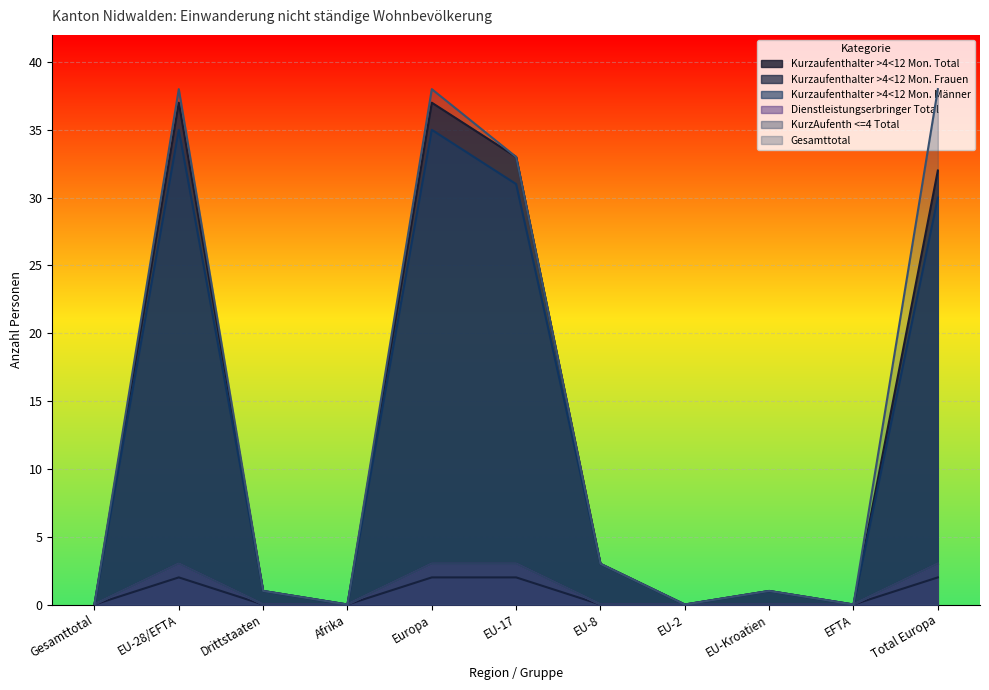

True or false: Kurzaufenthalter >4<12 Mon. Frauen and Kurzaufenthalter >4<12 Mon. Männer cross at least once.

False